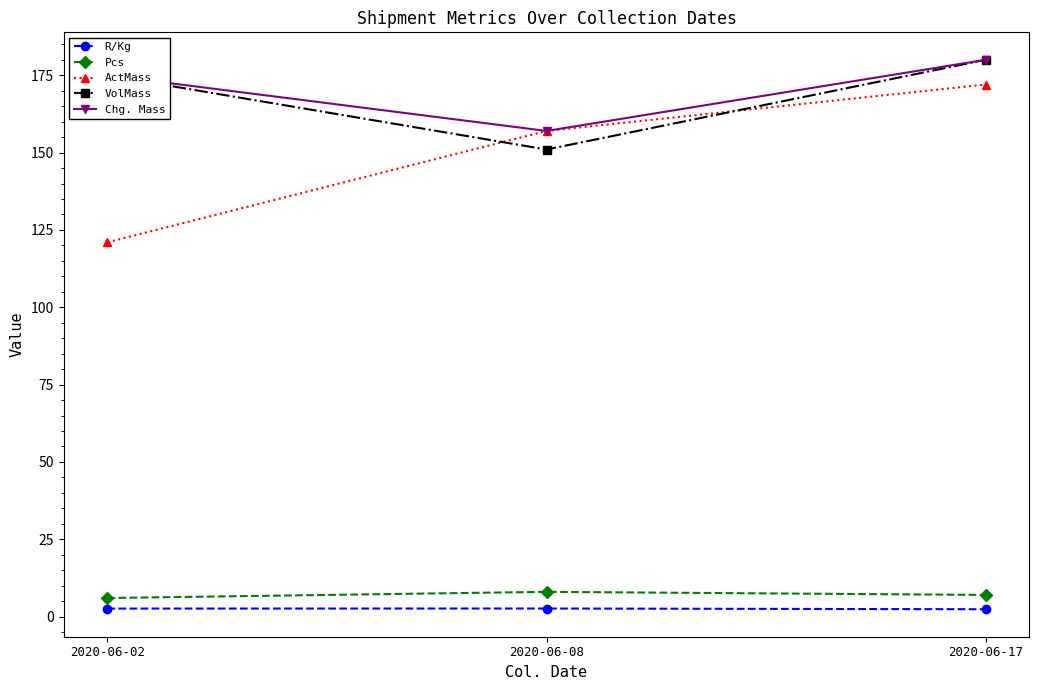

What is the value of the ActMass point at the 2nd from the left?

157.0